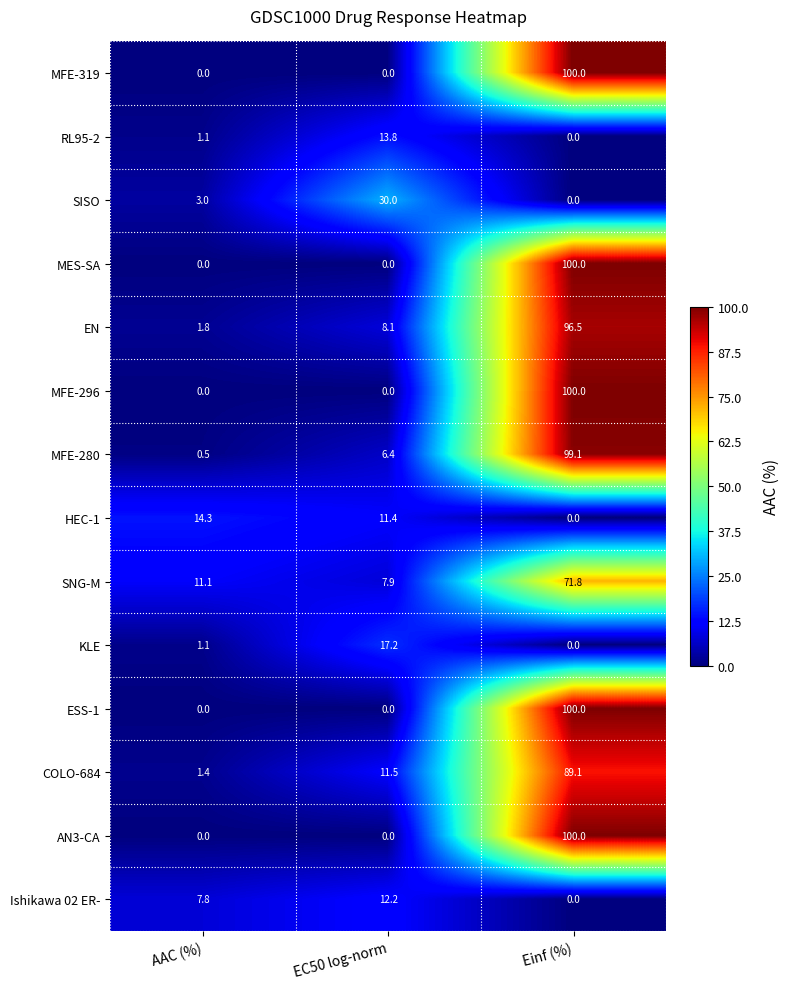

What is the maximum value shown in the chart?

100.0